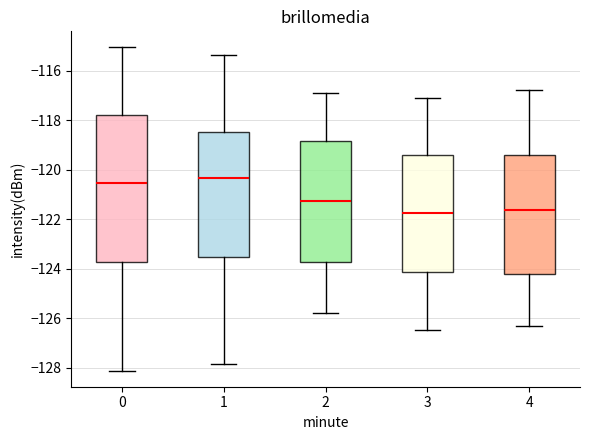

Comparing the boxes themselves (not the whiskers), which one is the tallest?

0